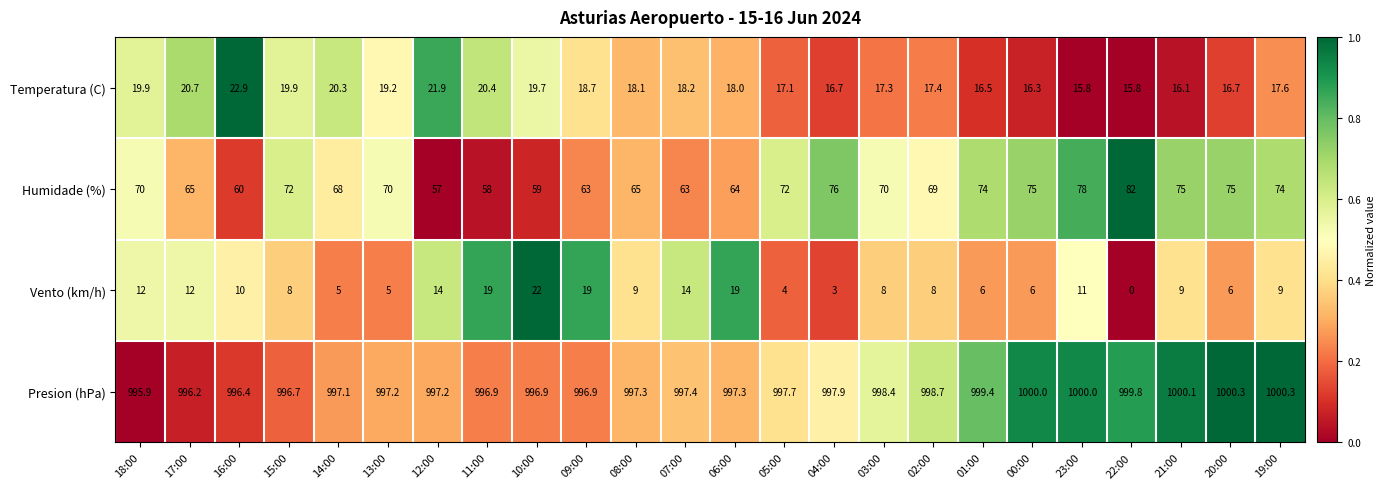

Which series has the widest spread of values?

Humidade (%)